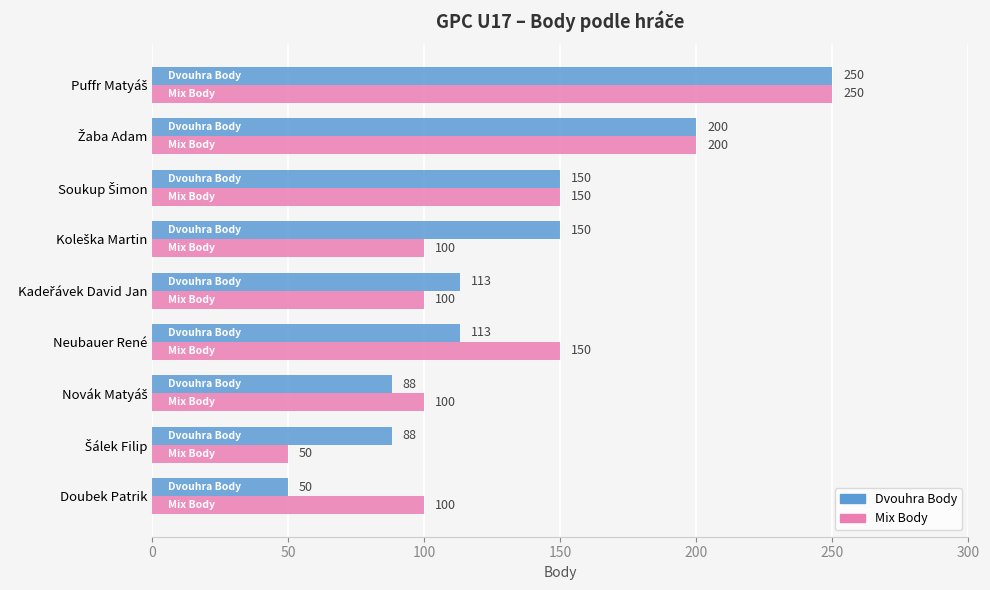

What is the difference between the maximum and minimum values in the Dvouhra Body series?

200